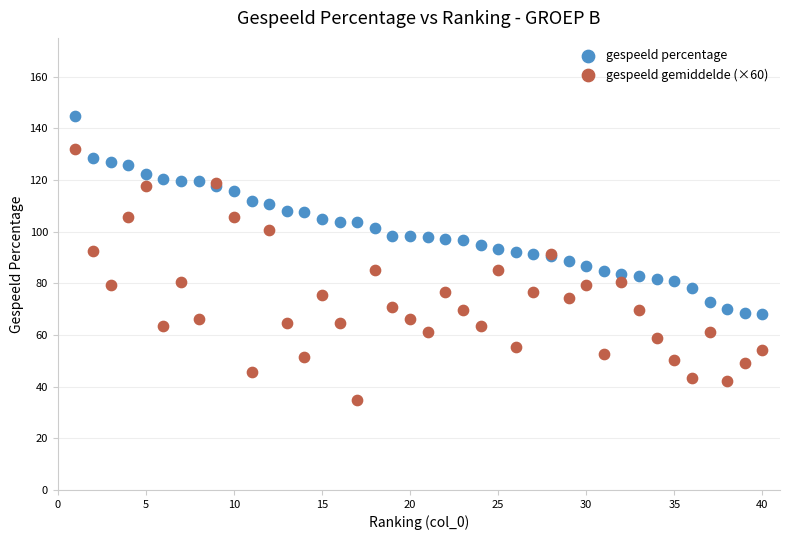

What are all the series names shown in the legend?

gespeeld percentage, gespeeld gemiddelde (×60)